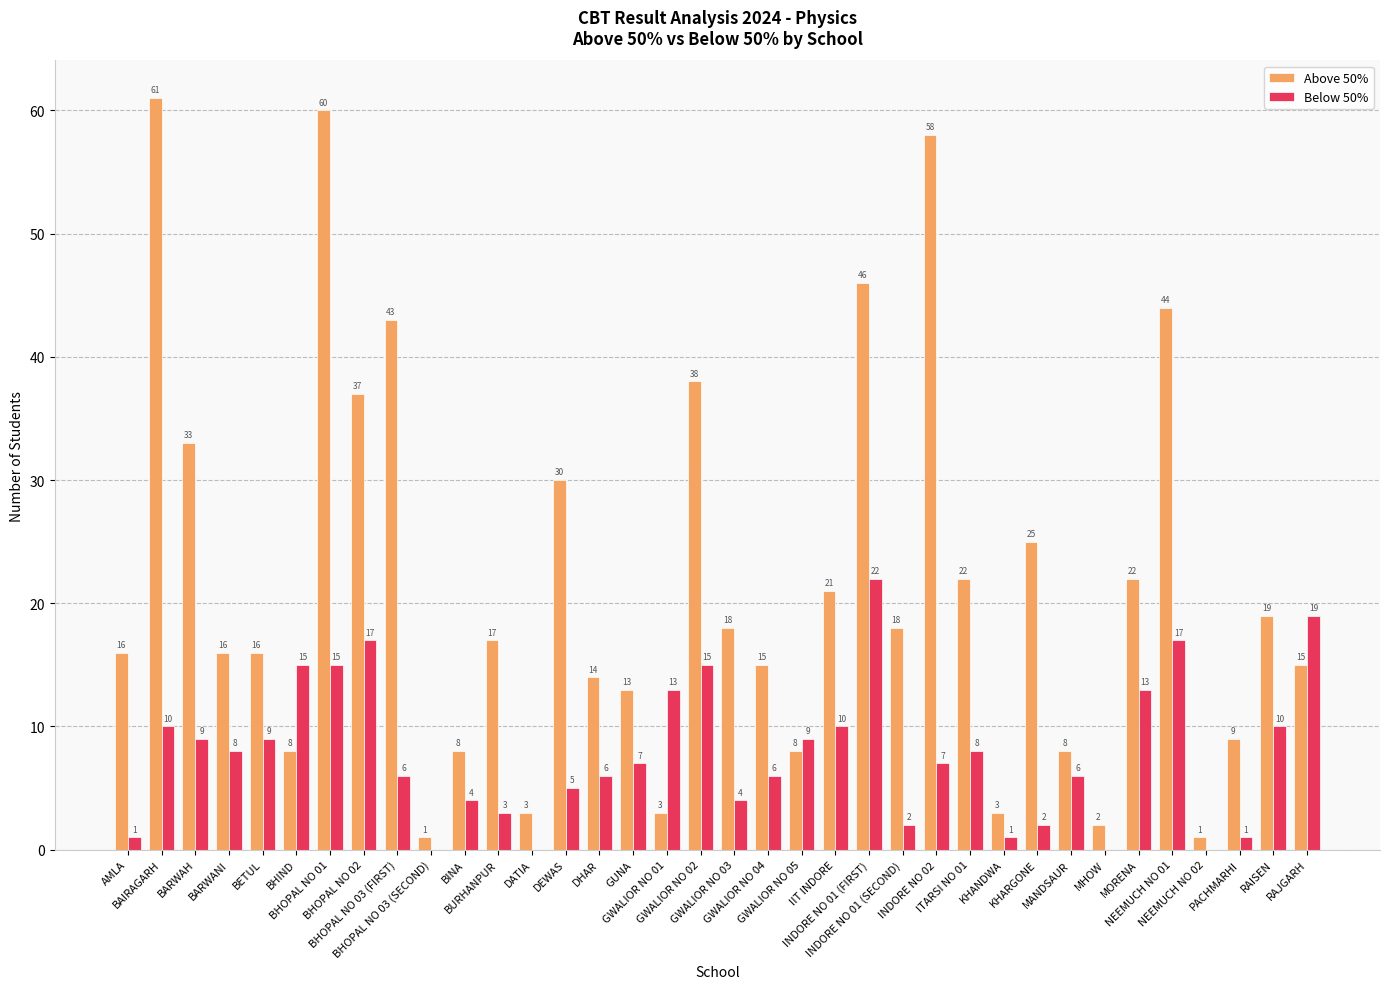

Which series has the largest total across all categories?

Above 50%